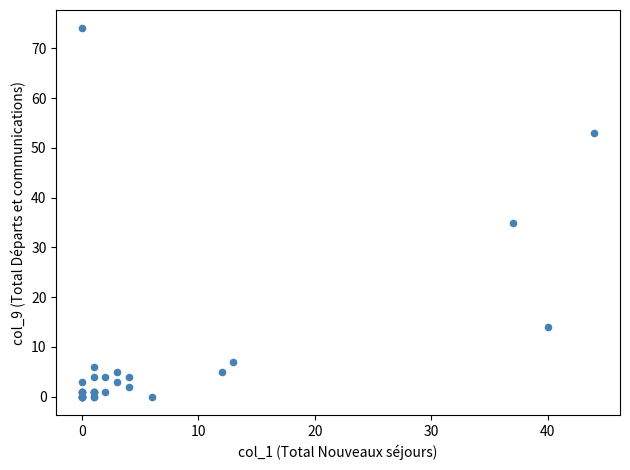

What Y value in the scatter plot is closest to 37?

35